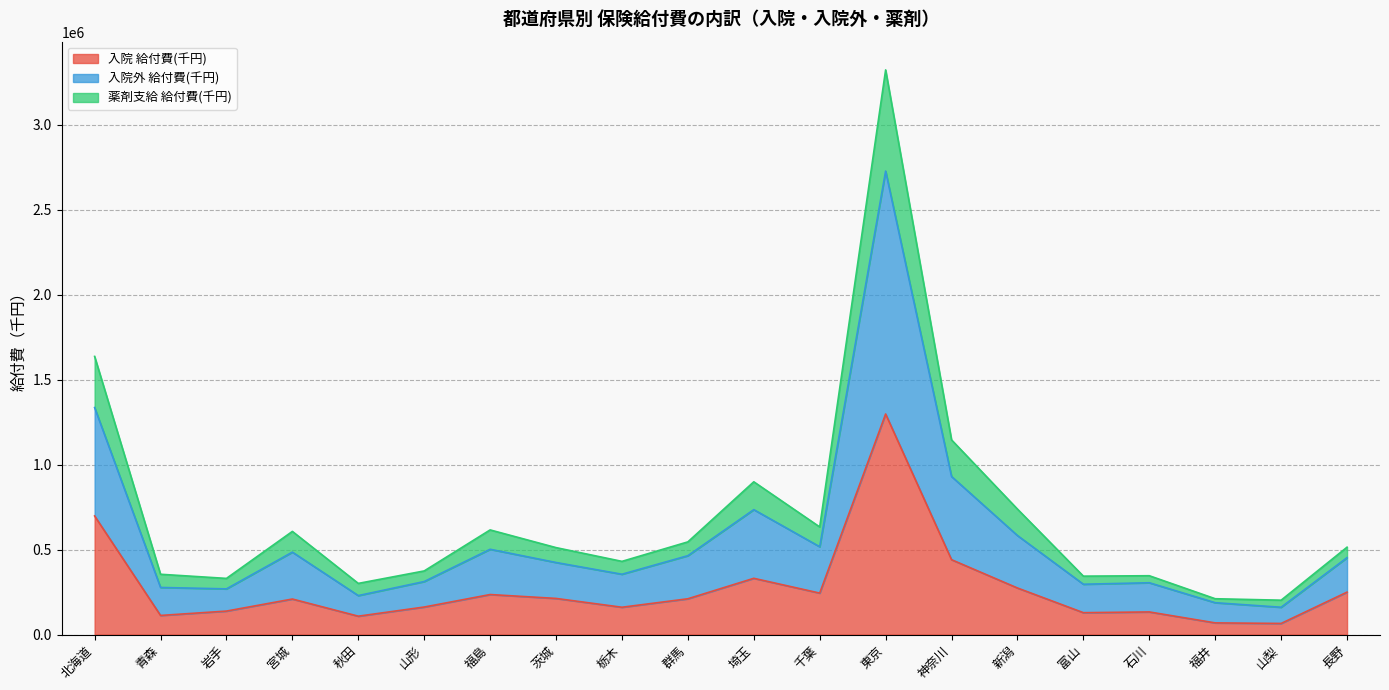

At which category is the sum across all series the highest?

東京